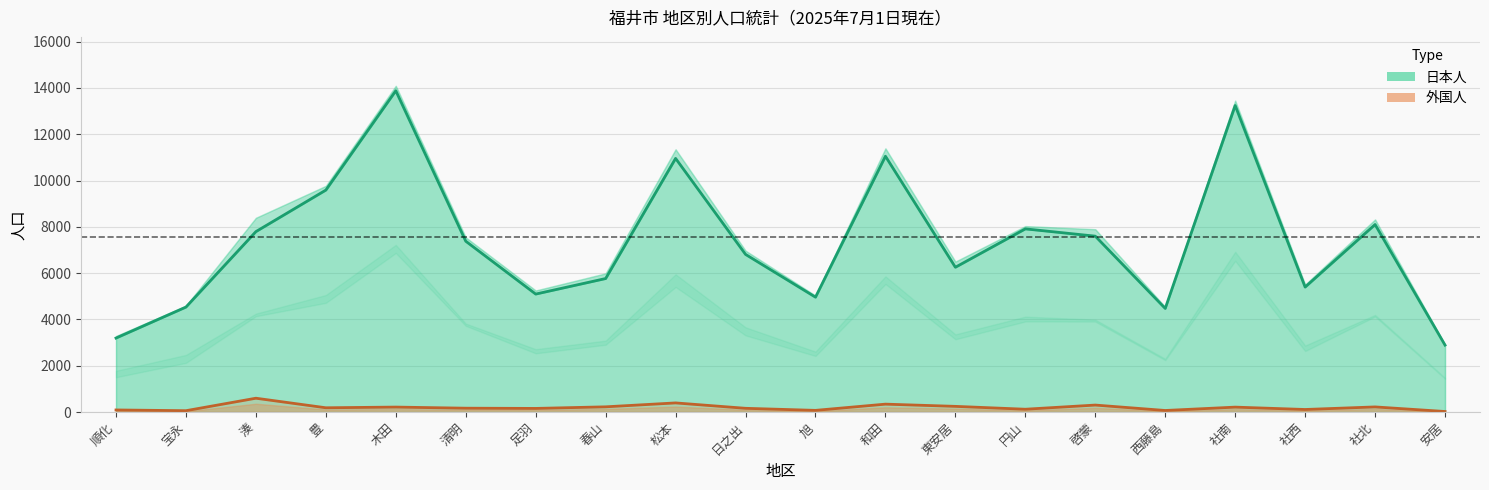

True or false: 外国人 and 日本人 cross at least once.

False